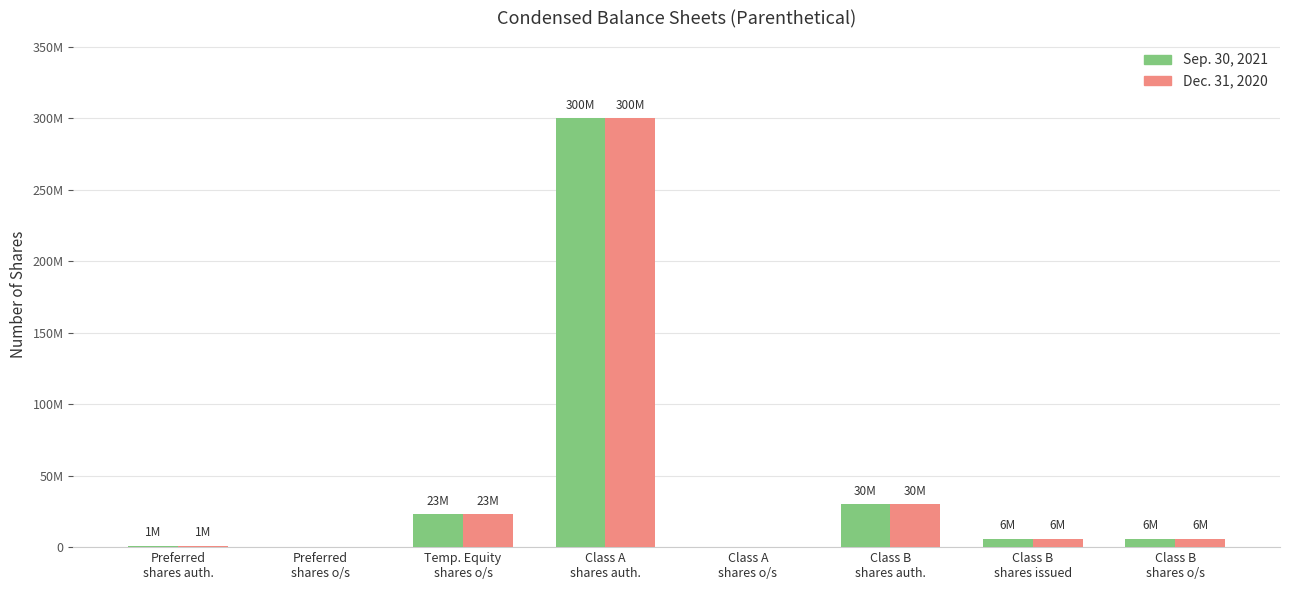

Are the bars horizontal?

No